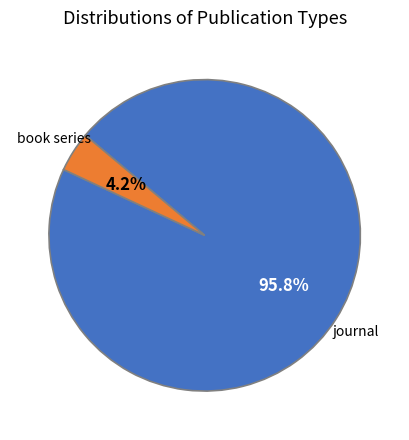

Is there any slice that represents more than half of the pie?

Yes